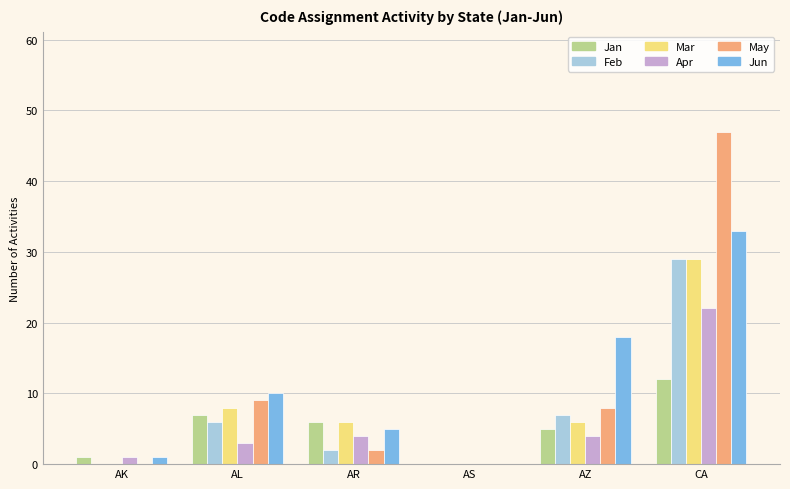

The value of Apr at AS is 0. True or false?

True